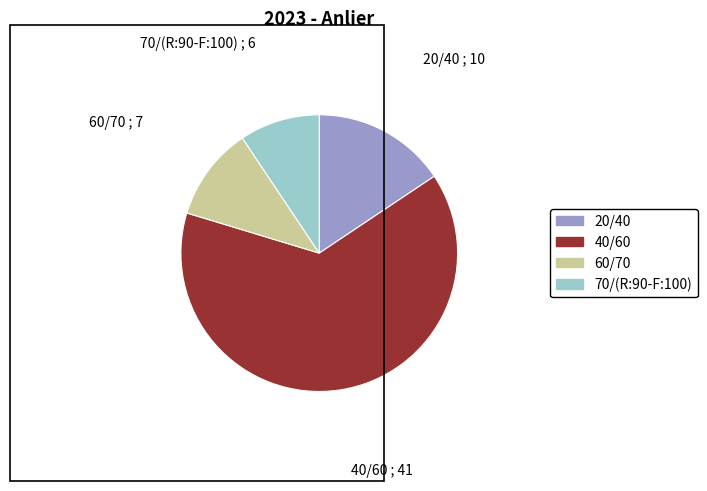

Does any single category account for the majority?

Yes